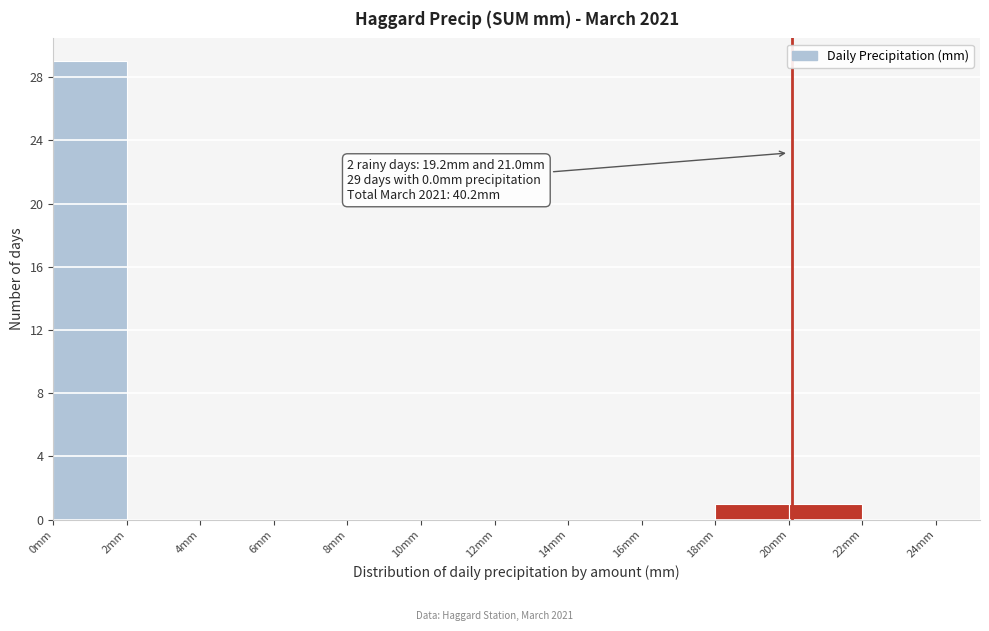

Over which range of the x-axis is the bar tallest?

0 to 2